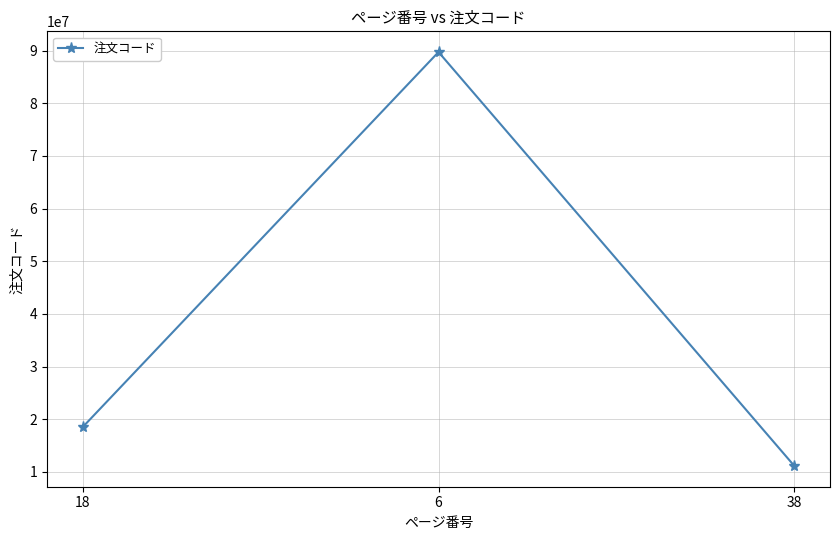

What is the sum of the values at 18 and 6?

108209560